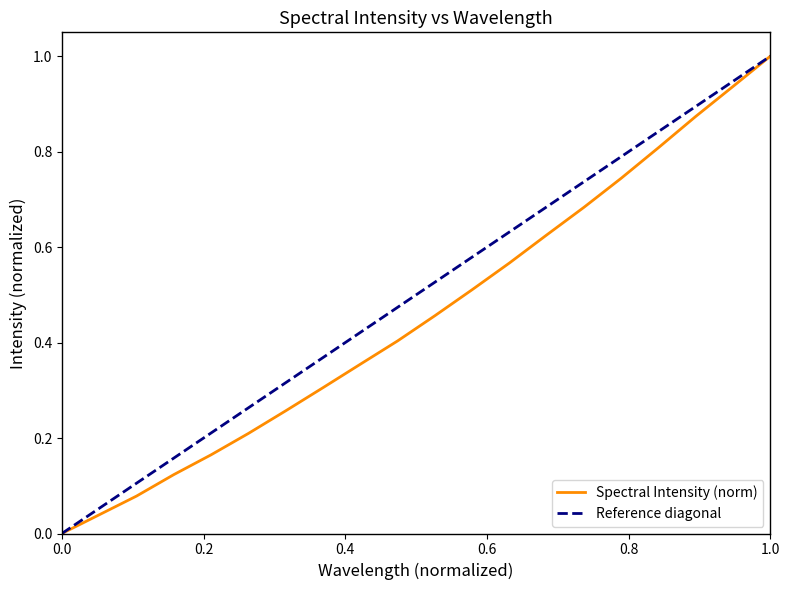

Is this an area chart (filled region under the line)?

No